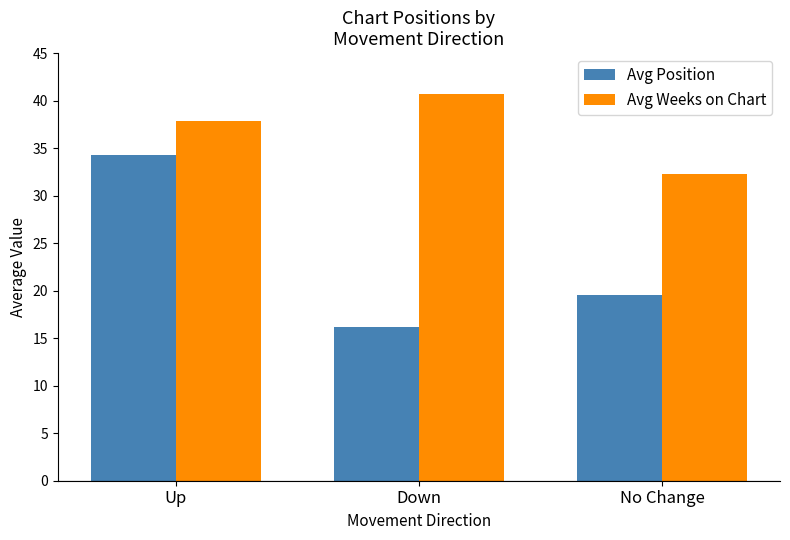

The Avg Position series shows 11.2 at No Change. True or false?

False